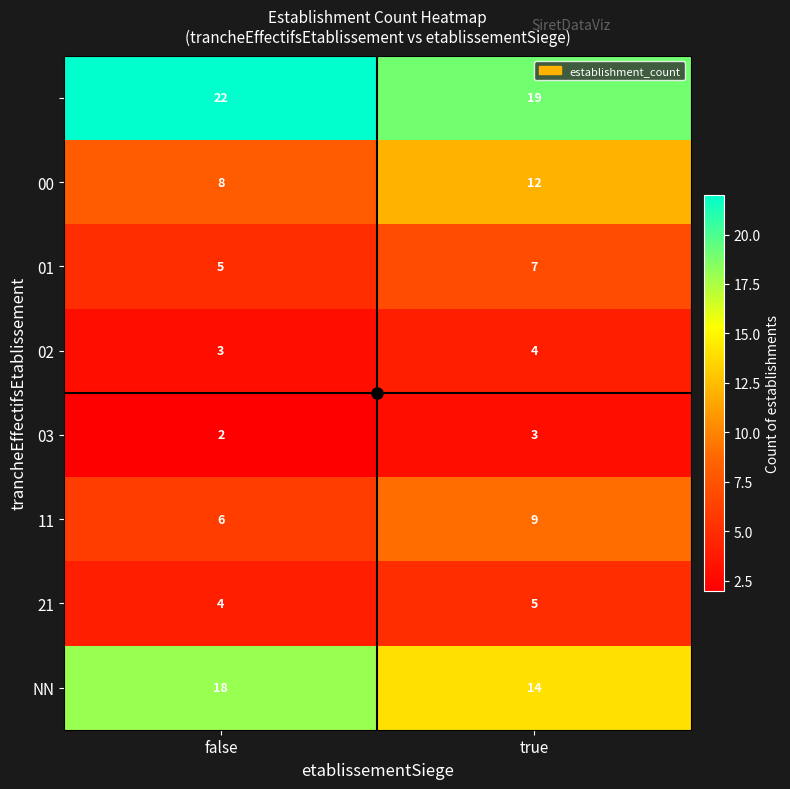

What is the spread (max minus min) of values at true?

16